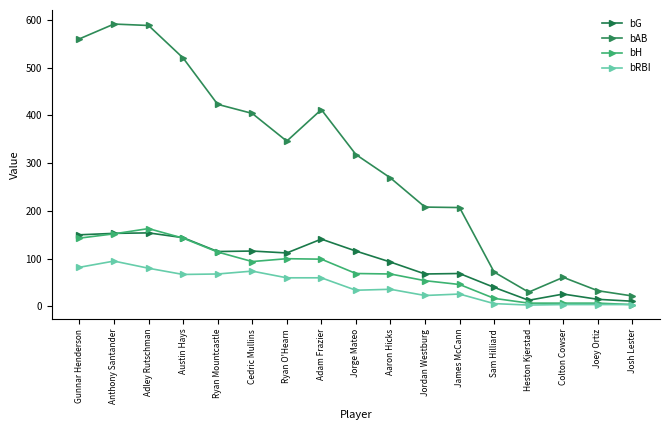

Is this an area chart (filled region under the line)?

No